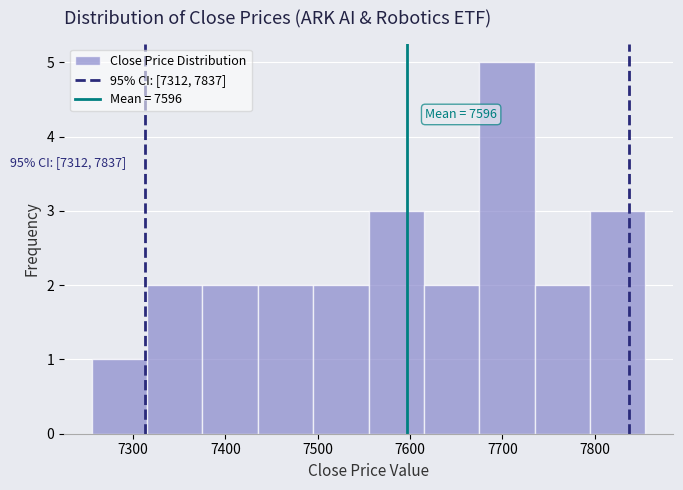

Which range on the x-axis has the tallest bar?

7675 to 7735